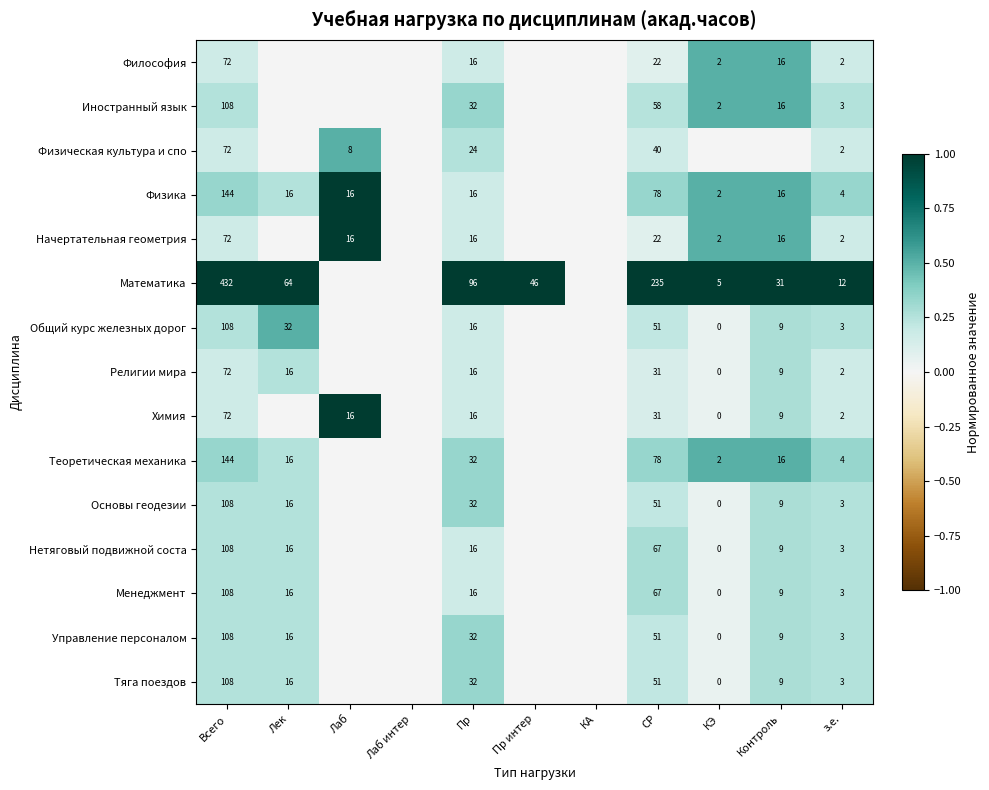

True or false: Религии мира has a value of 110 at Всего.

False